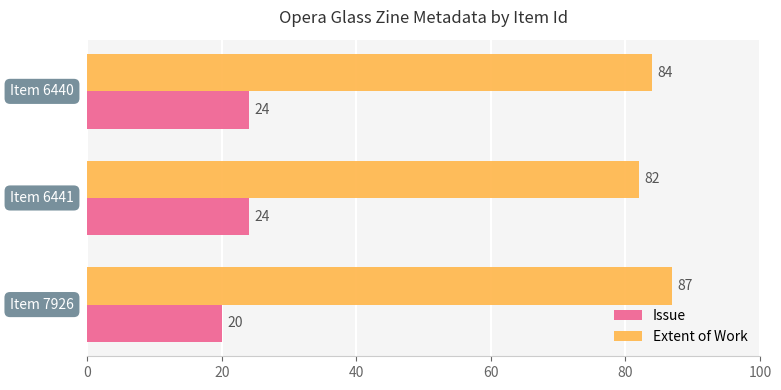

Which series has the widest spread of values?

Extent of Work